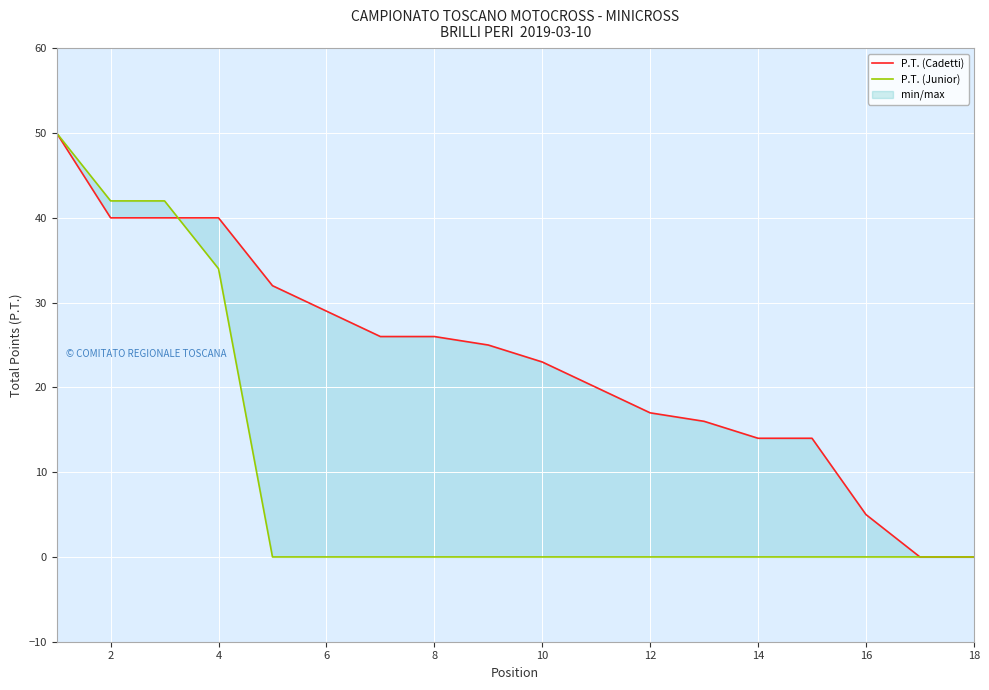

What is the maximum value shown in the chart?

50